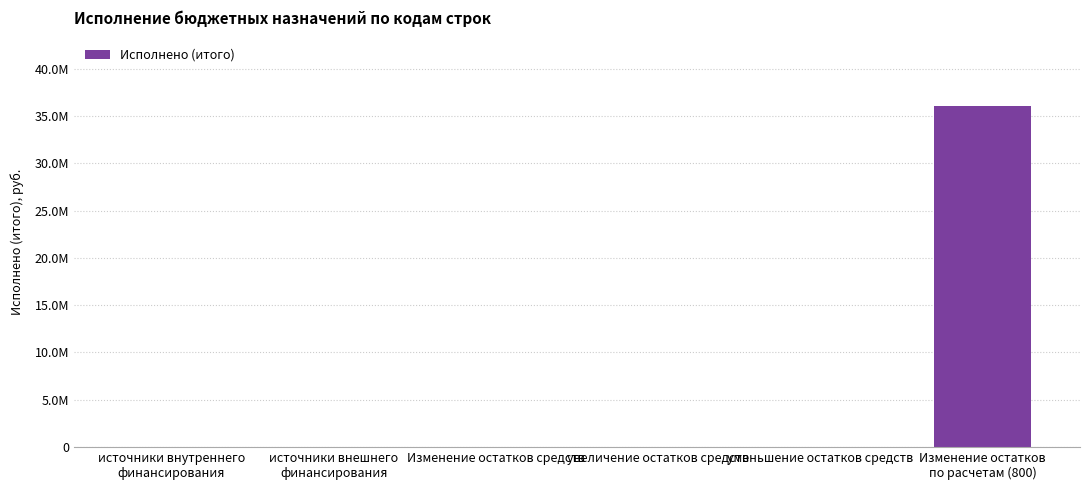

Reading left to right, list all the values displayed in this chart.

0.0	0.0	0.0	0.0	0.0	36115634.6